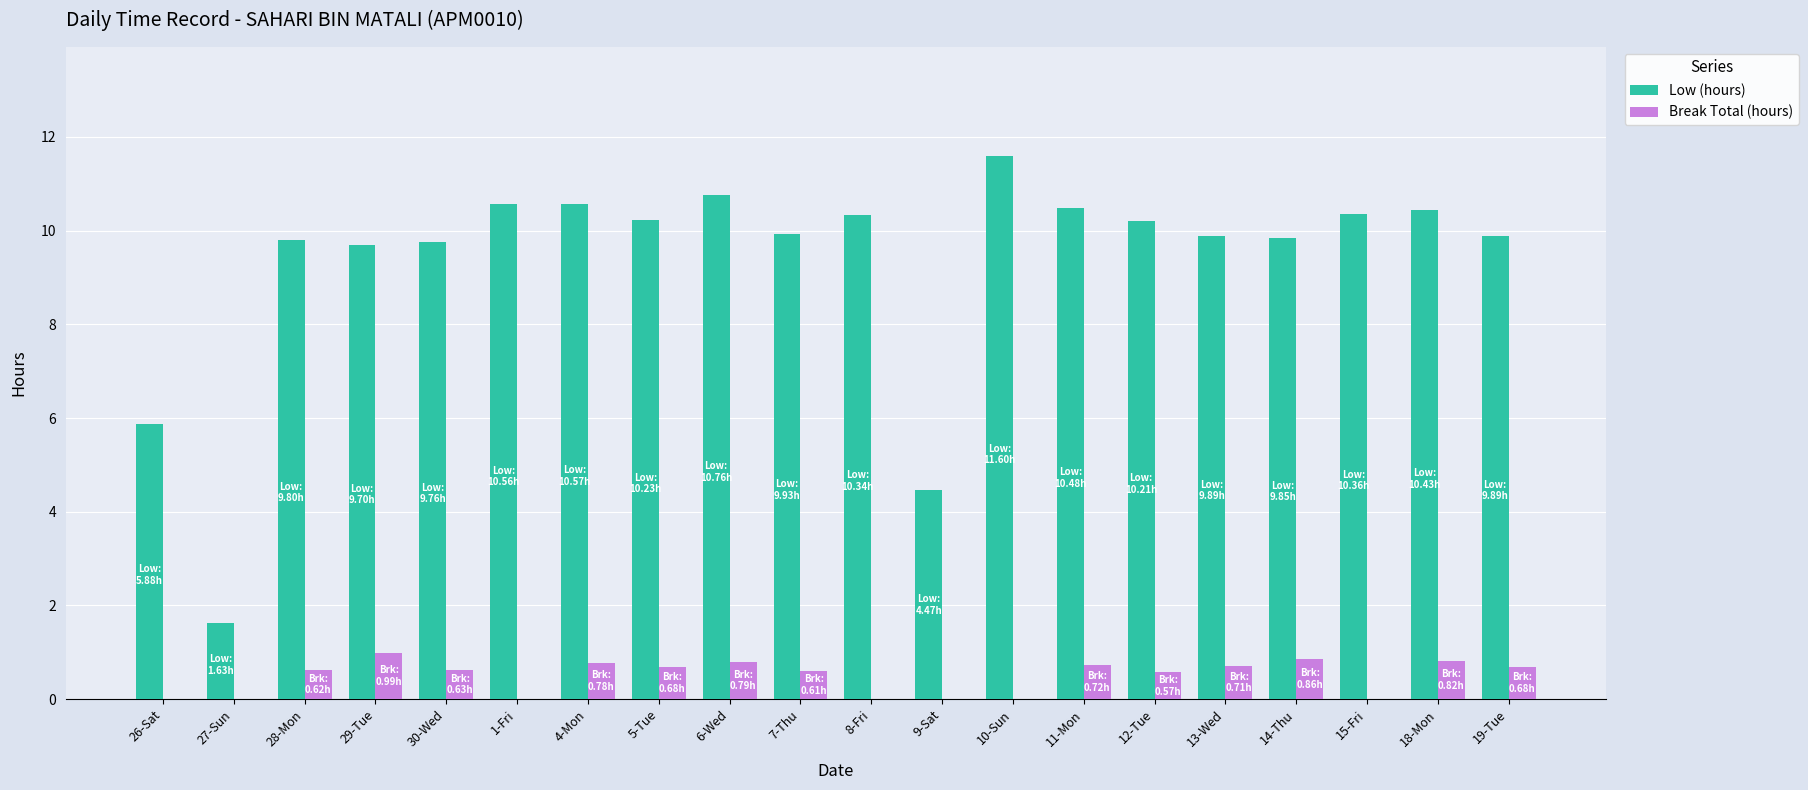

What is the sum of all Low (hours) values?

186.3